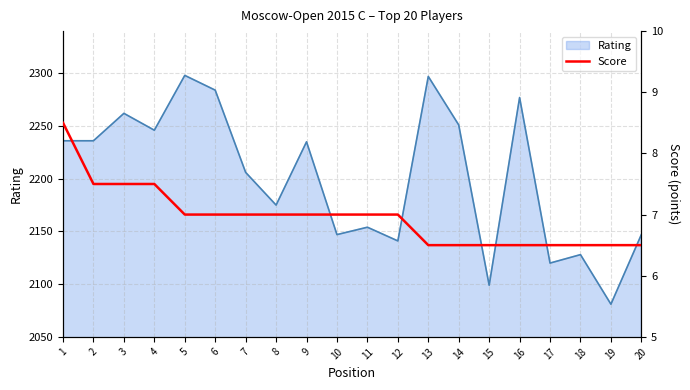

Count the number of values greater than 7.

4